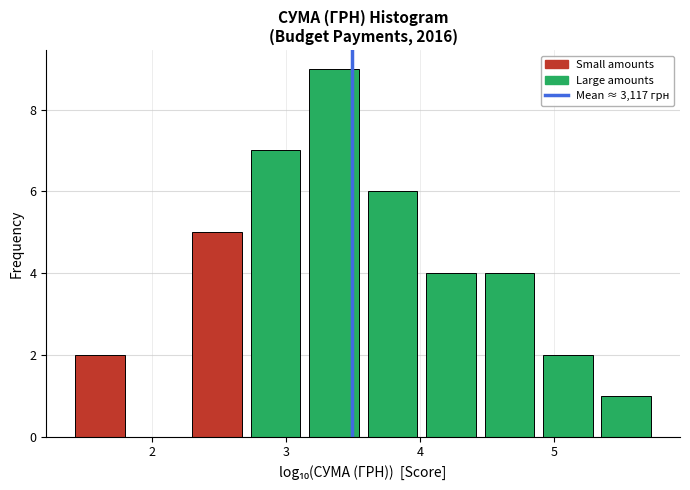

Over which range of the x-axis is the bar tallest?

3.1 to 3.6